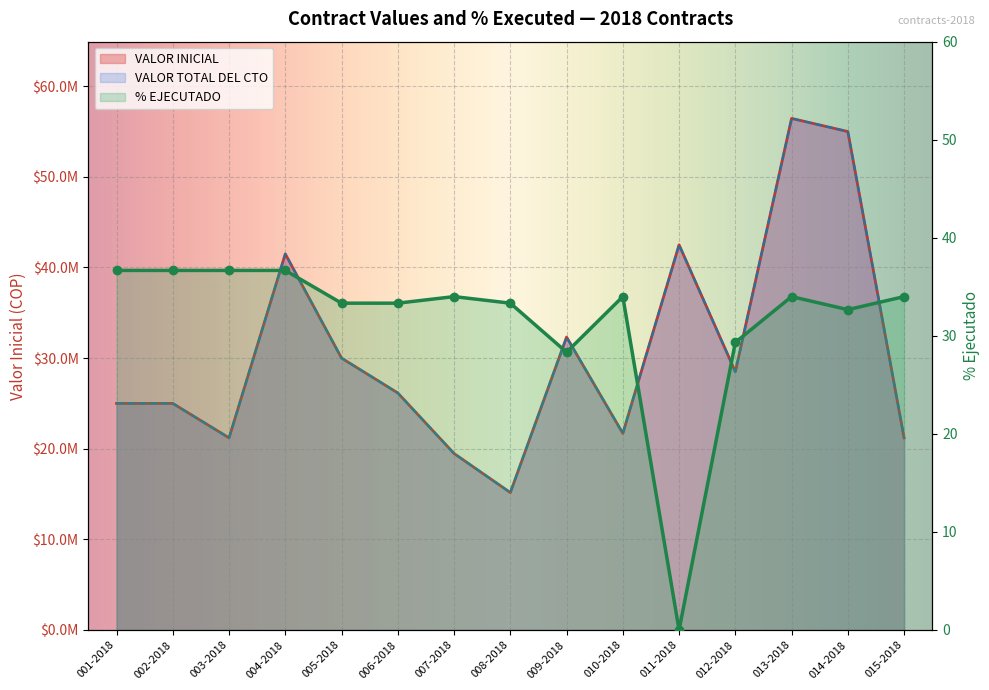

Reading left to right, what are all the values shown in this chart?

VALOR INICIAL: 25000000.0	25000000.0	21200000.0	41500000.0	30000000.0	26155000.0	19475000.0	15165000.0	32320200.0	21700000.0	42500000.0	28500000.0	56450000.0	55000000.0	21200000.0
VALOR TOTAL DEL CTO: 25000000.0	25000000.0	21200000.0	41500000.0	30000000.0	26155000.0	19475000.0	15165000.0	32320200.0	21700000.0	42500000.0	28500000.0	56450000.0	55000000.0	21200000.0
% EJECUTADO: 36.7	36.7	36.7	36.7	33.3	33.3	34.0	33.3	28.3	34.0	0.0	29.3	34.0	32.7	34.0